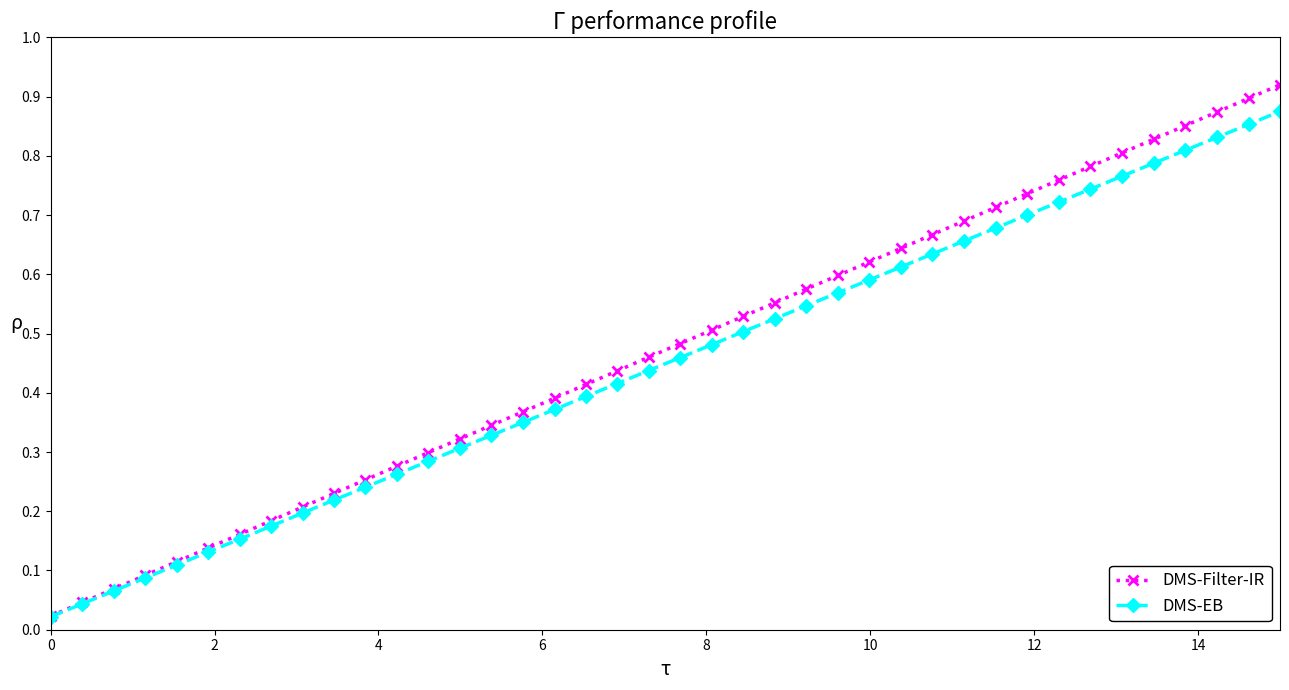

True or false: DMS-EB has more than 0 interior local peaks.

False